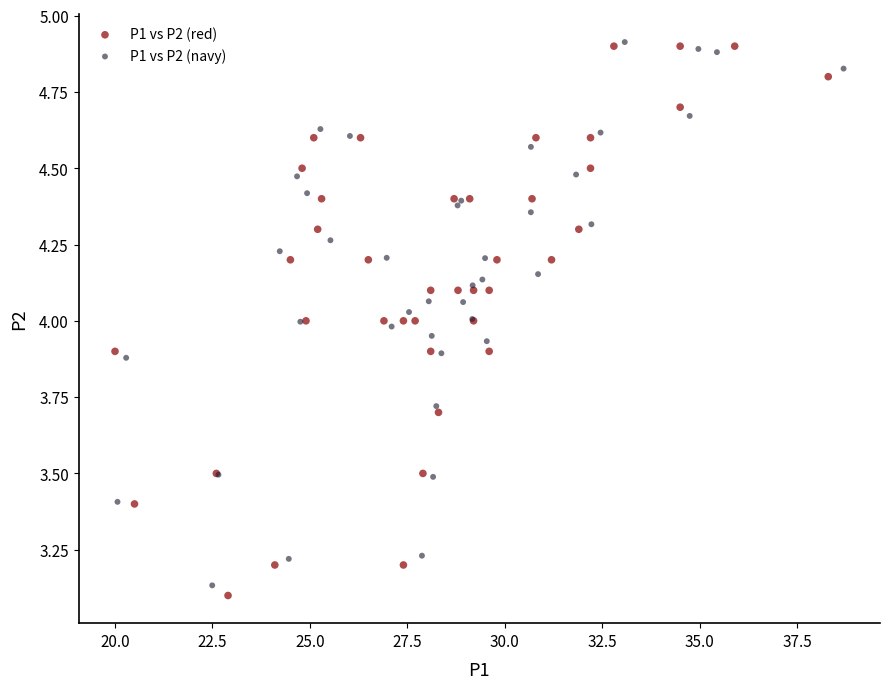

Which series has the largest Y range (max minus min)?

P1 vs P2 (red)